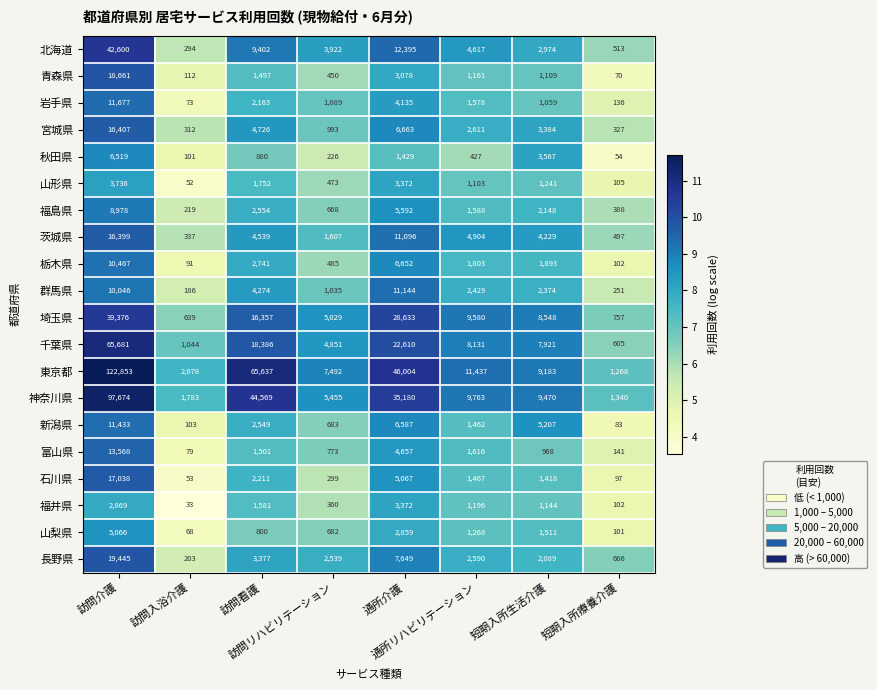

Which series has the largest total across all categories?

東京都